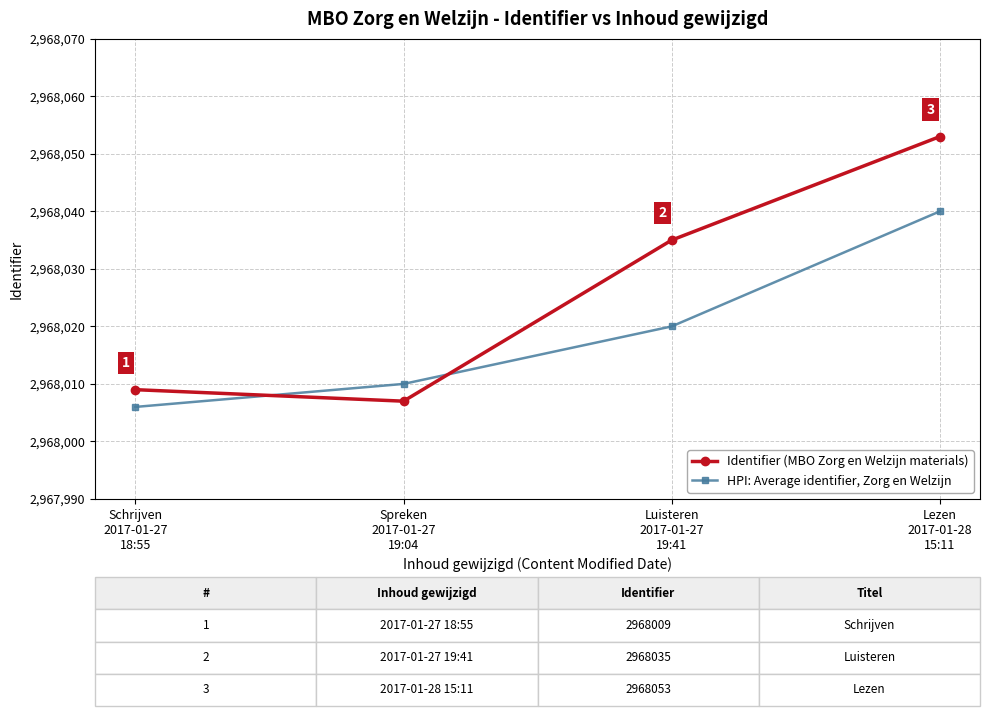

What is the lowest value of the Identifier (MBO Zorg en Welzijn materials) series?

2968007